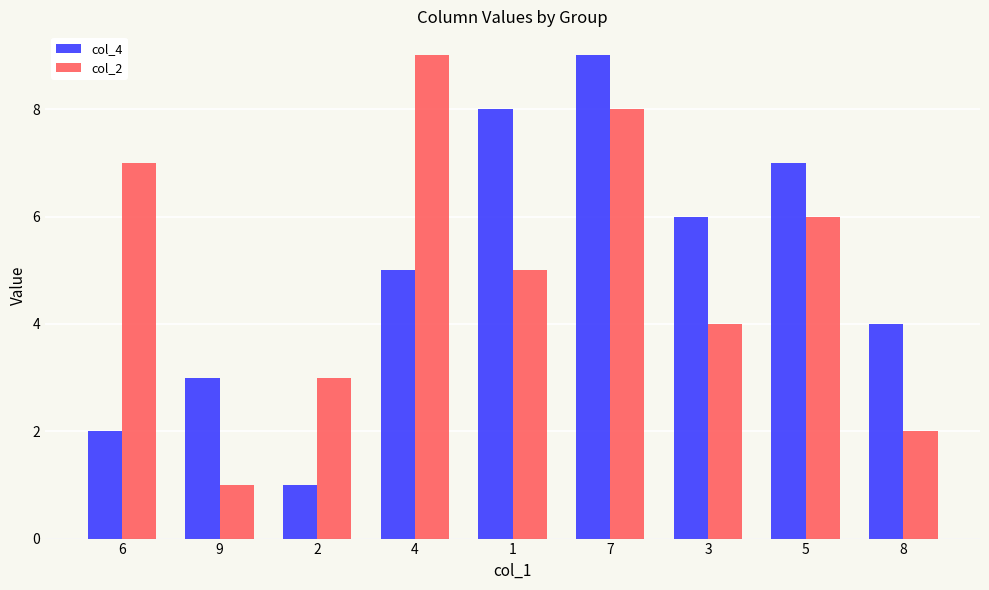

At which category is the sum across all series the highest?

7